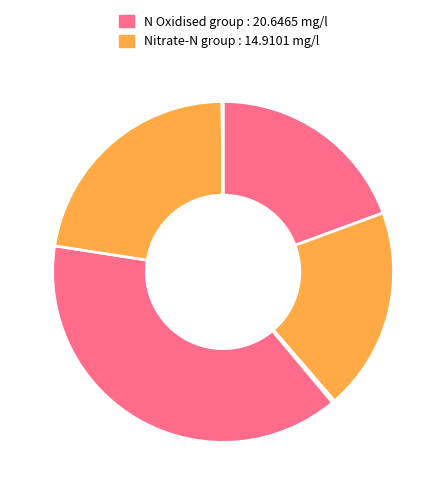

To the nearest percent, what is the difference between the largest and smallest slice percentages?

39%